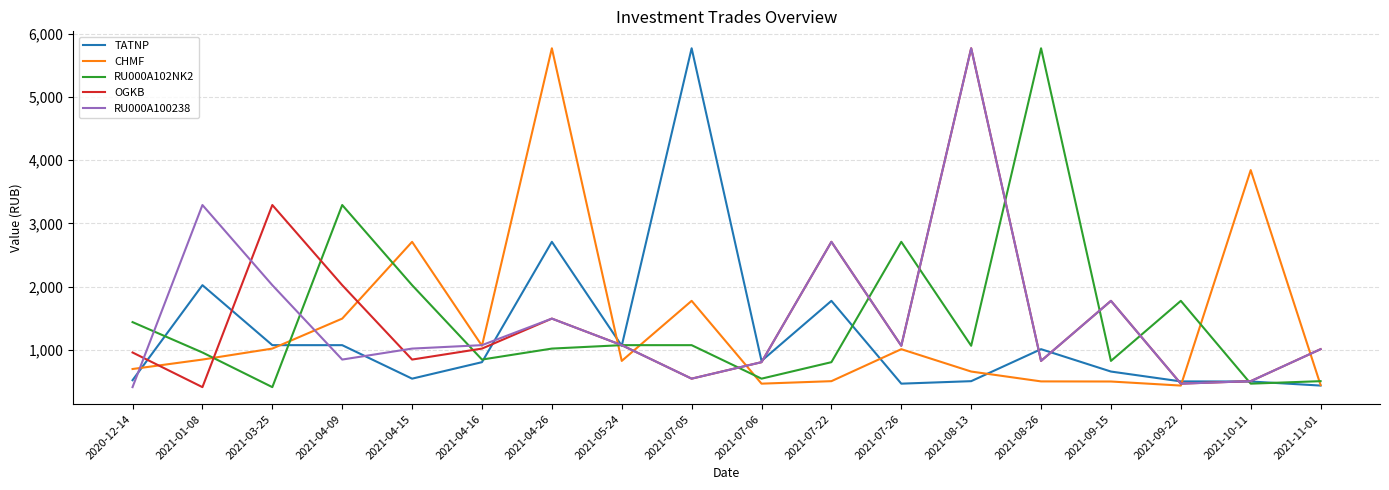

How many series are shown in this chart?

5